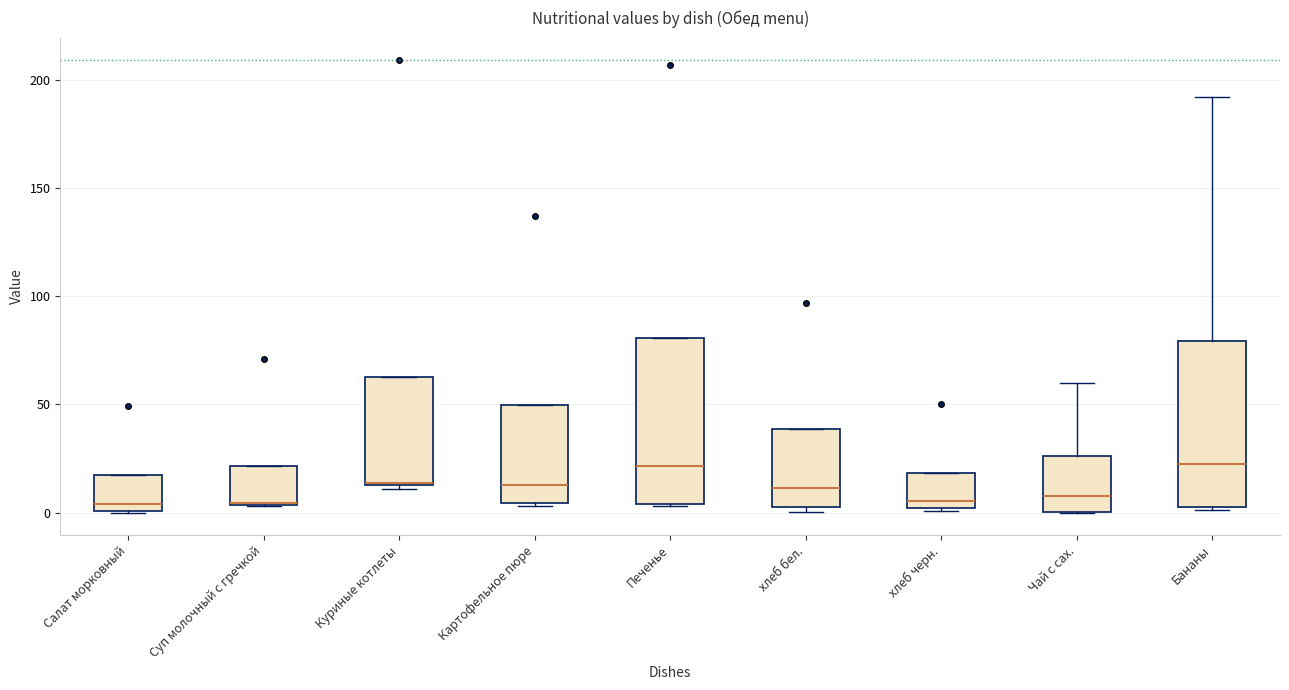

Reading left to right, read every box against the y-axis: the position of its median line, the range the box covers, and the ends of its whiskers. The values are not printed on the chart, so give them approximately, as read against the axis.

Салат морковный: median 5, box 0 to 15, whiskers 0 to 15
Суп молочный с гречкой: median 5 (drawn on the box's lower edge), box 5 to 20, whiskers 5 to 20
Куриные котлеты: median 15, box 15 to 65, whiskers 10 to 65
Картофельное пюре: median 15, box 5 to 50, whiskers 5 to 50
Печенье: median 20, box 5 to 80, whiskers 5 to 80
хлеб бел.: median 10, box 5 to 40, whiskers 0 to 40
хлеб черн.: median 5, box 0 to 20, whiskers 0 to 20
Чай с сах.: median 10, box 0 to 25, whiskers 0 to 60
Бананы: median 25, box 5 to 80, whiskers 0 to 190